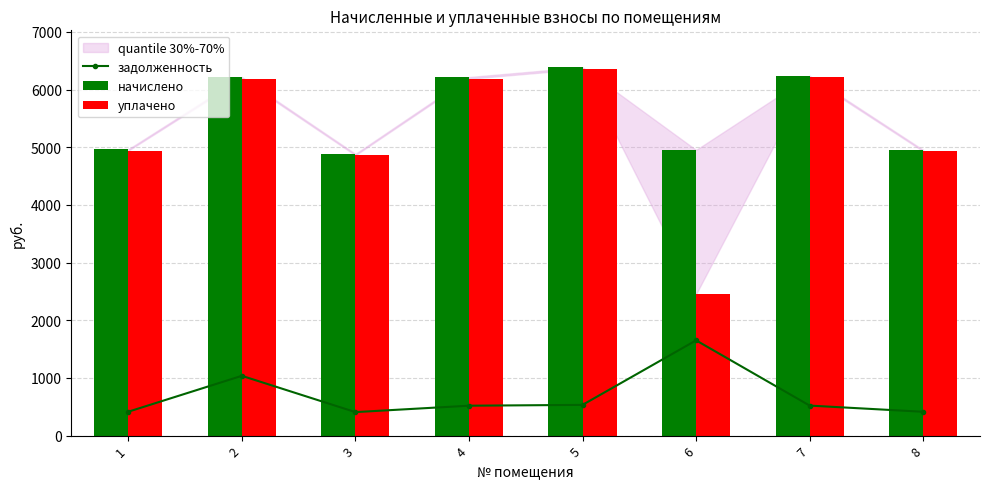

Reading left to right, transcribe all the data shown in this chart.

задолженность: 1=413.8	2=1036.3	3=407.1	4=518.1	5=532.4	6=1651.3	7=520.0	8=412.8
начислено: 1=4965.1	2=6217.8	3=4885.4	4=6217.8	5=6388.7	6=4953.8	7=6240.6	8=4953.8
уплачено: 1=4941.1	2=6187.8	3=4861.9	4=6187.8	5=6357.8	6=2453.0	7=6210.5	8=4929.9